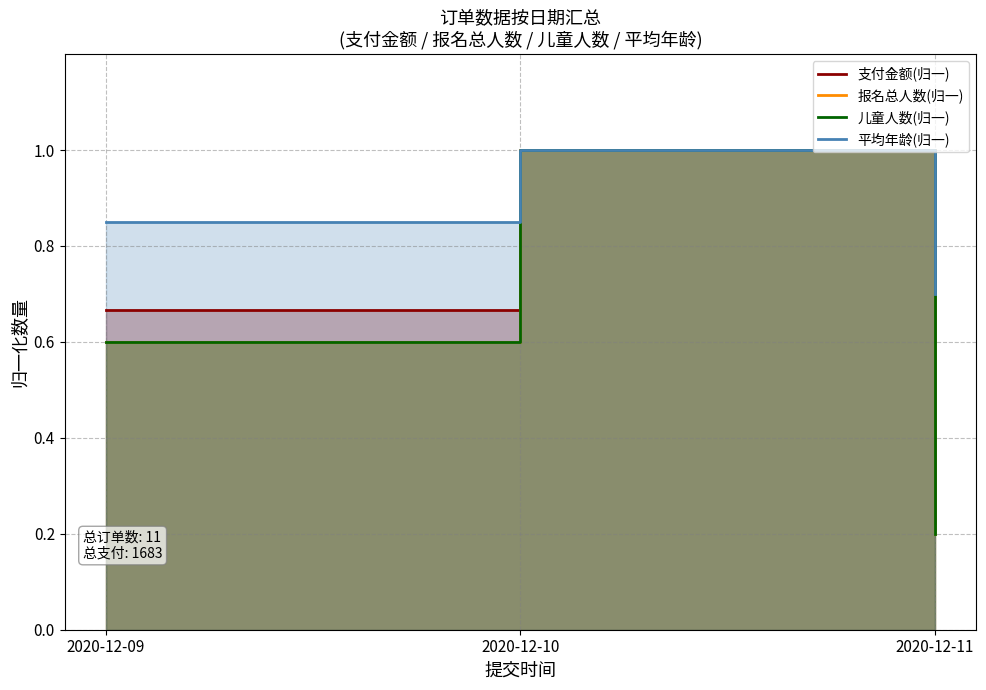

Count the number of data series in this chart.

4